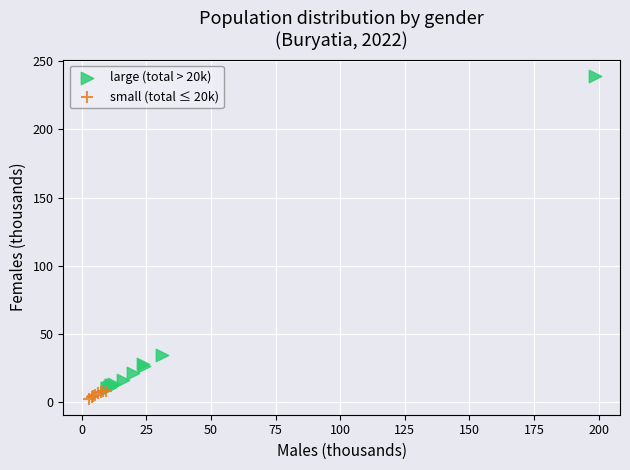

Which series has the widest spread of Y values?

large (total > 20k)